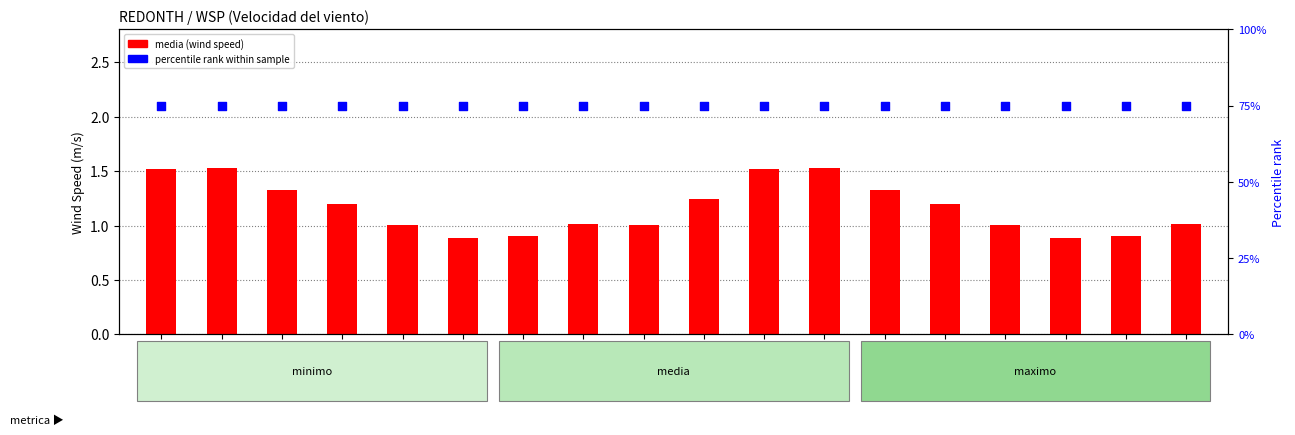

At how many categories does at least one series exceed 18?

18